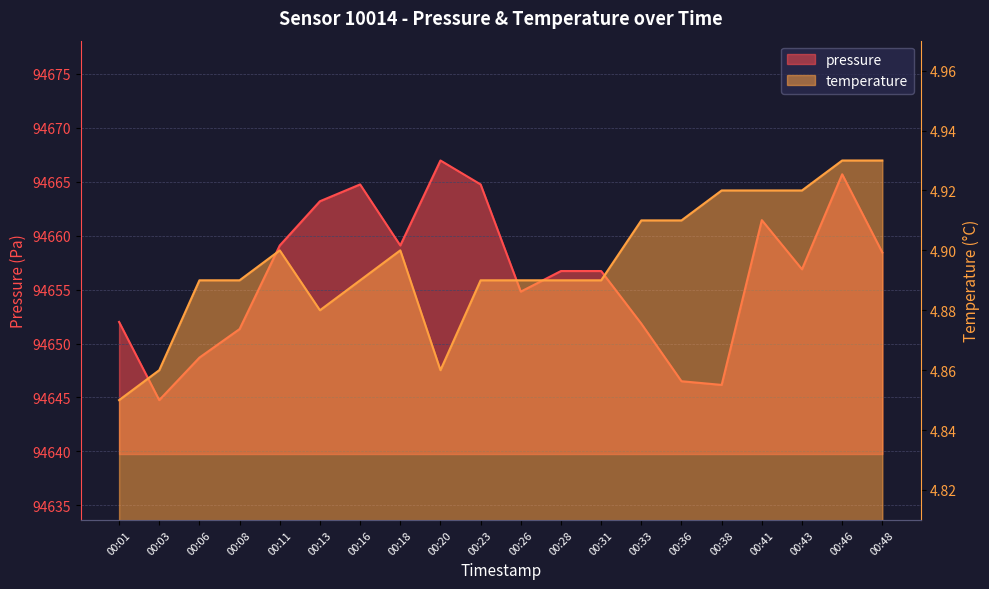

What is the total value across all series at 00:41?

94666.4